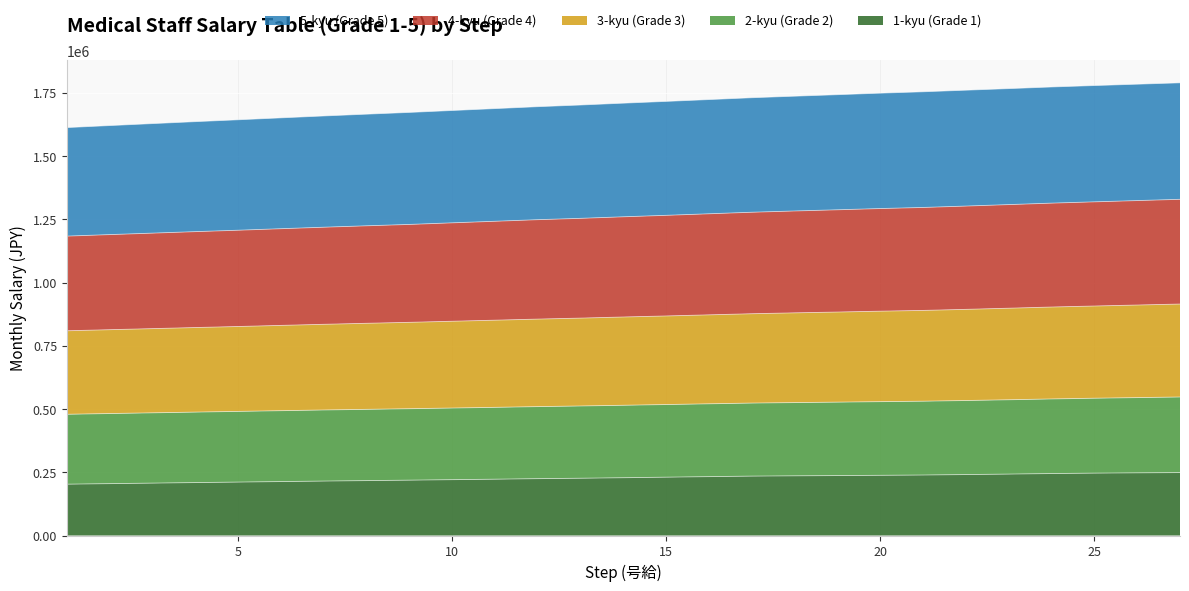

True or false: 4-kyu (Grade 4) has a value of 1154984 at 18.

False